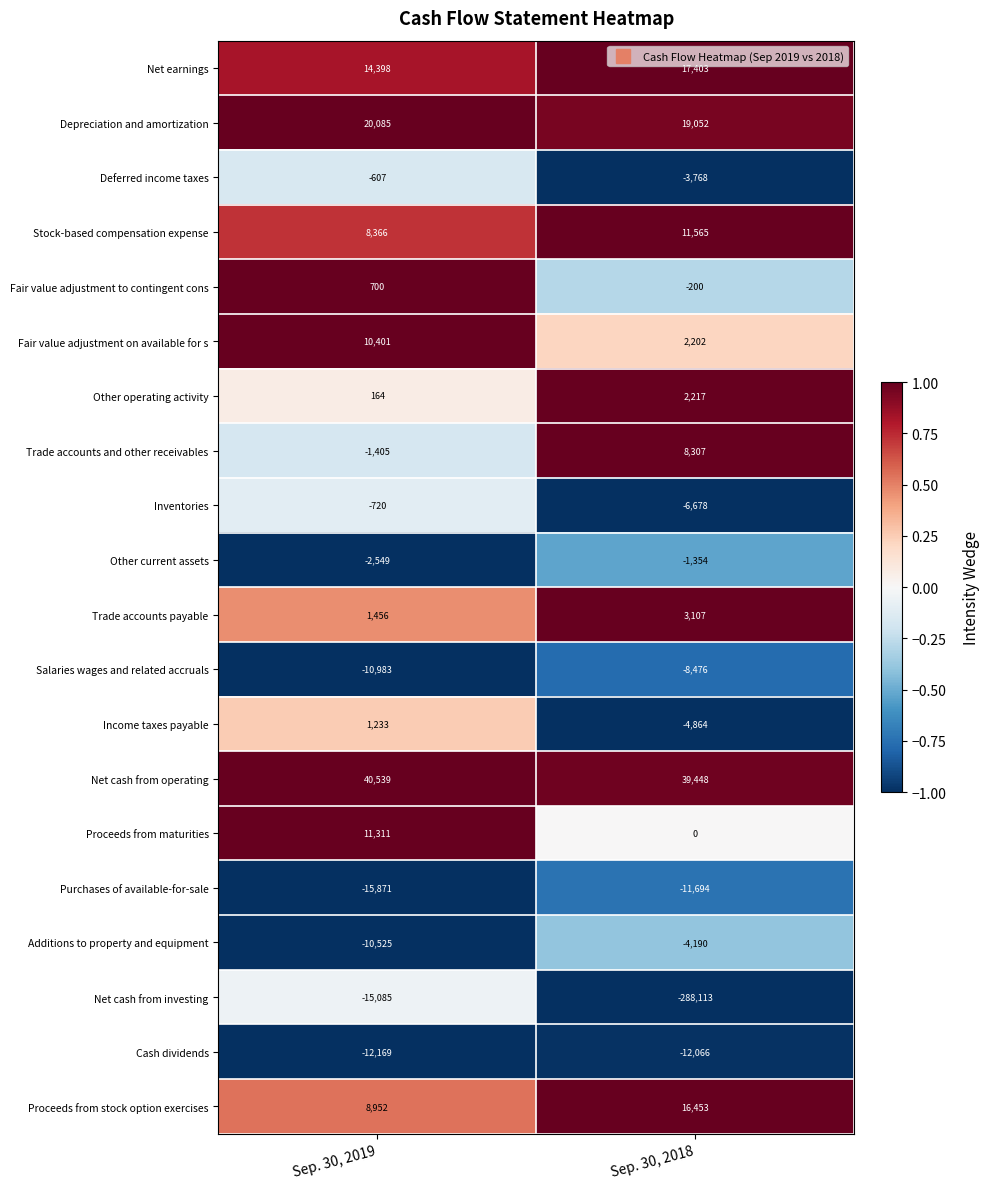

At how many categories does at least one series exceed 0?

2